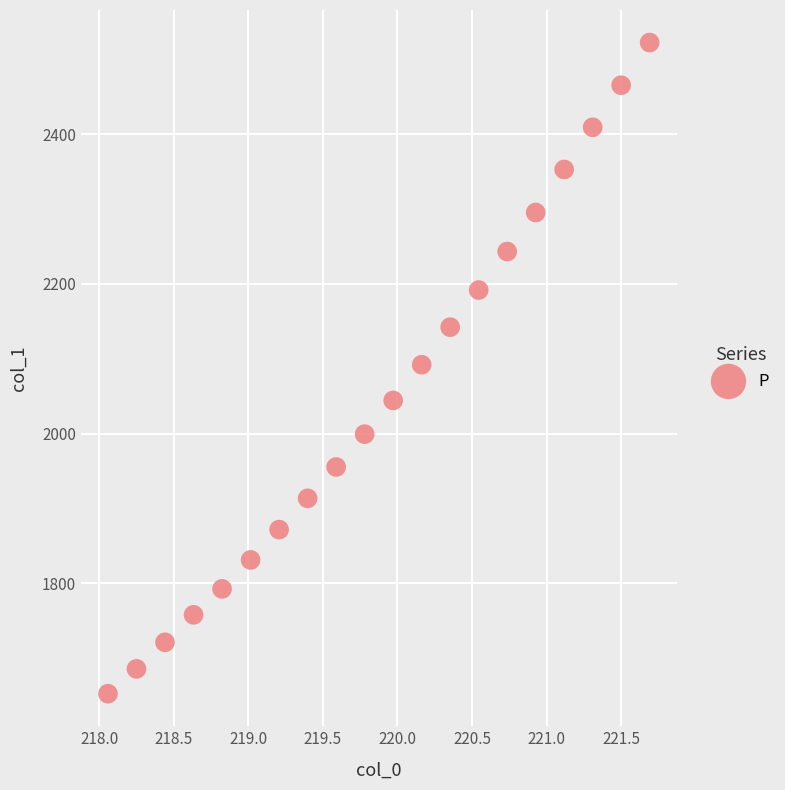

What is the range of X values (max minus min)?

3.6